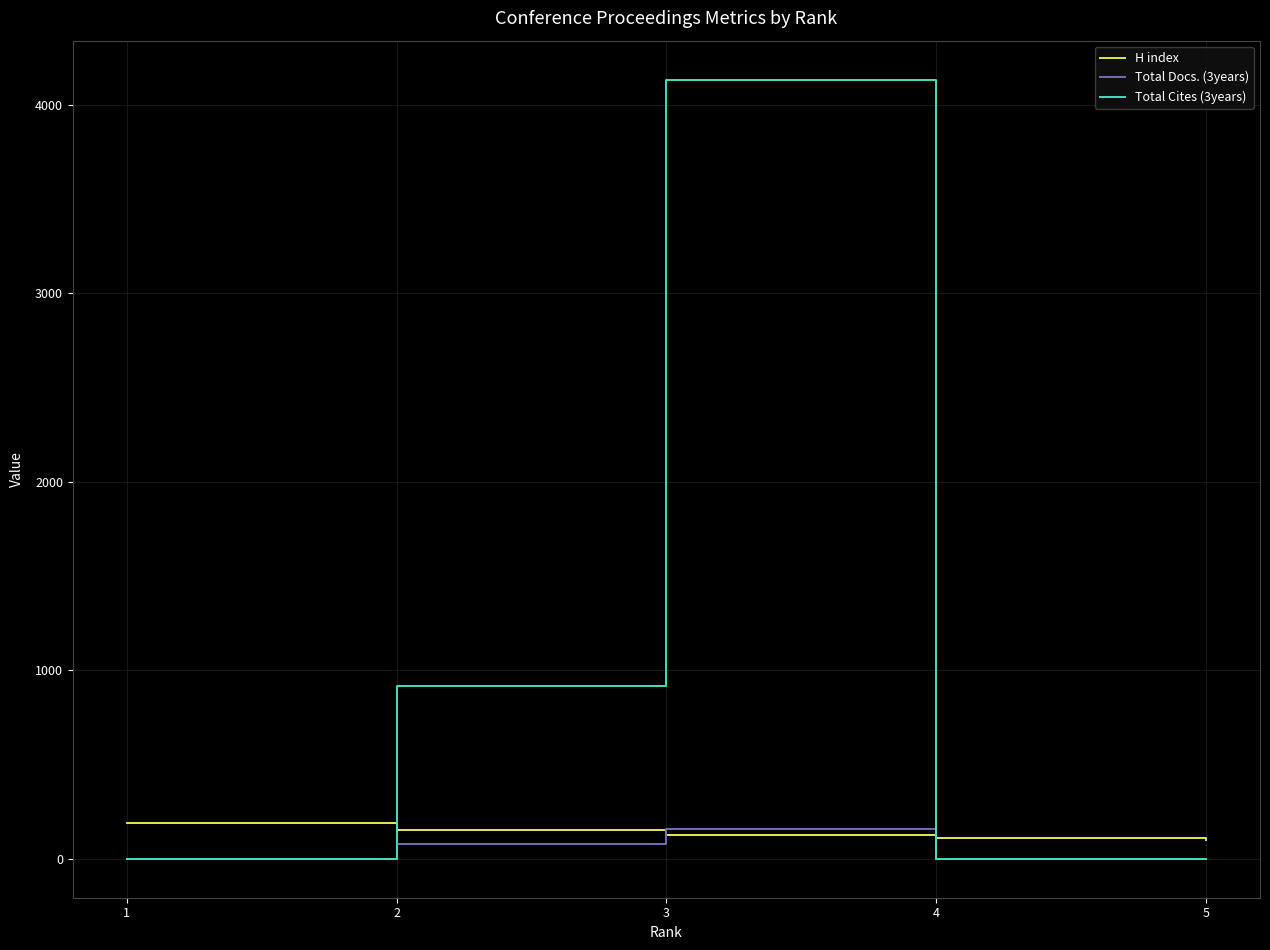

Count the number of categories in the chart.

5